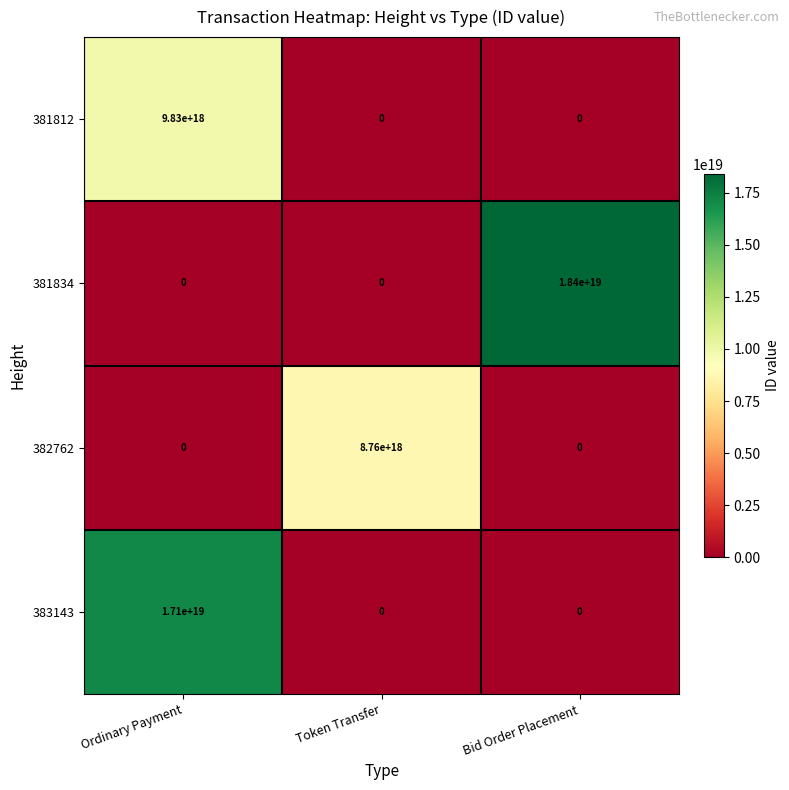

Which series has the largest range (max minus min)?

381834